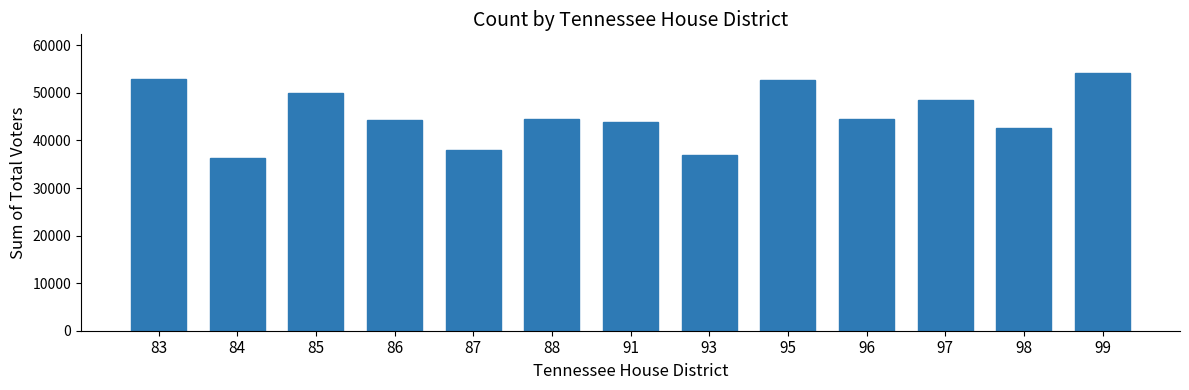

Approximately how many times larger is the value at 86 compared to 85?

0.9